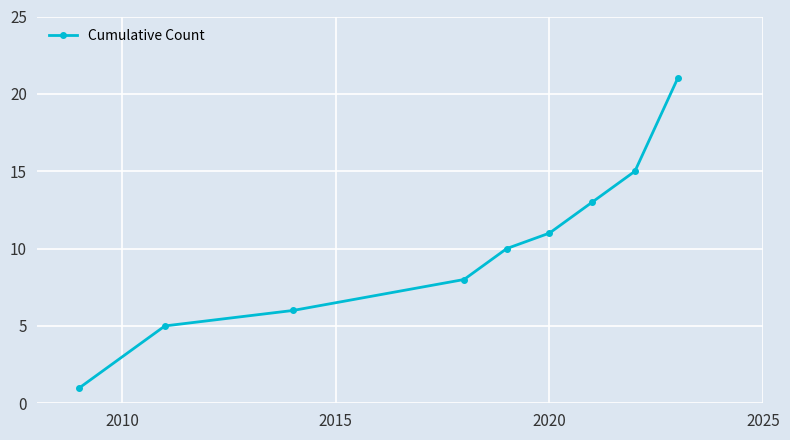

What is the value of the 9th point from the left?

21